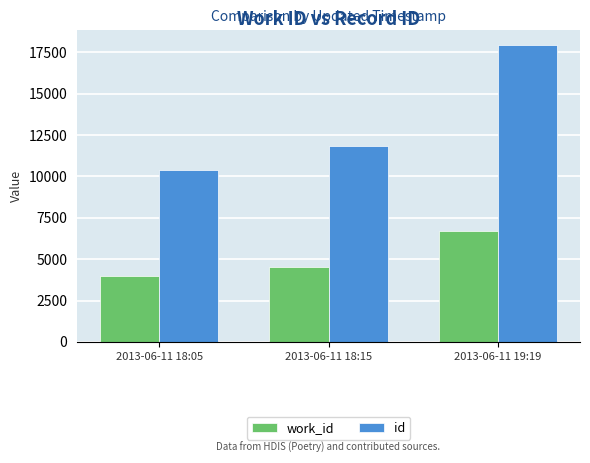

Between 2013-06-11 18:05 and 2013-06-11 19:19, which series saw the biggest shift?

id